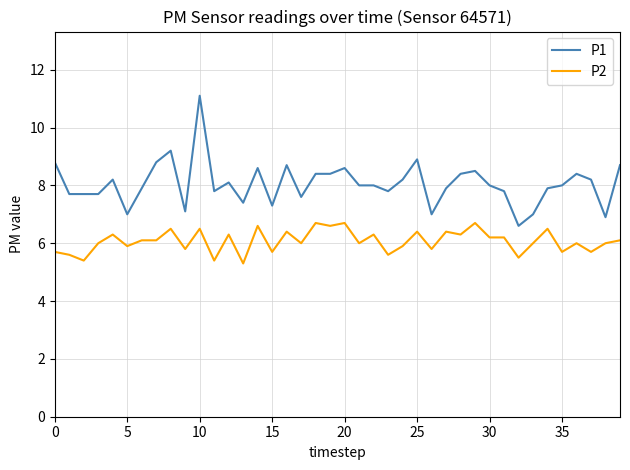

What is the difference between the maximum and minimum values in the P2 series?

1.4